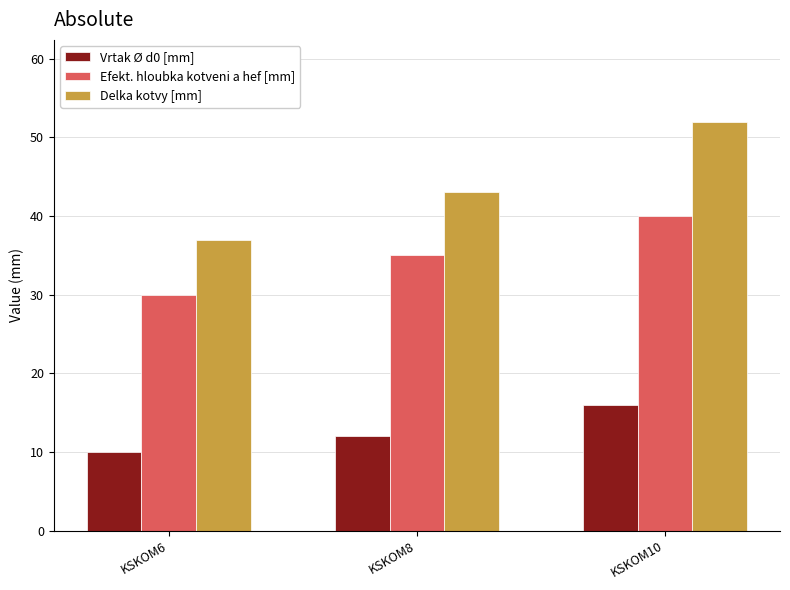

True or false: Delka kotvy [mm] has a value of 21 at KSKOM8.

False